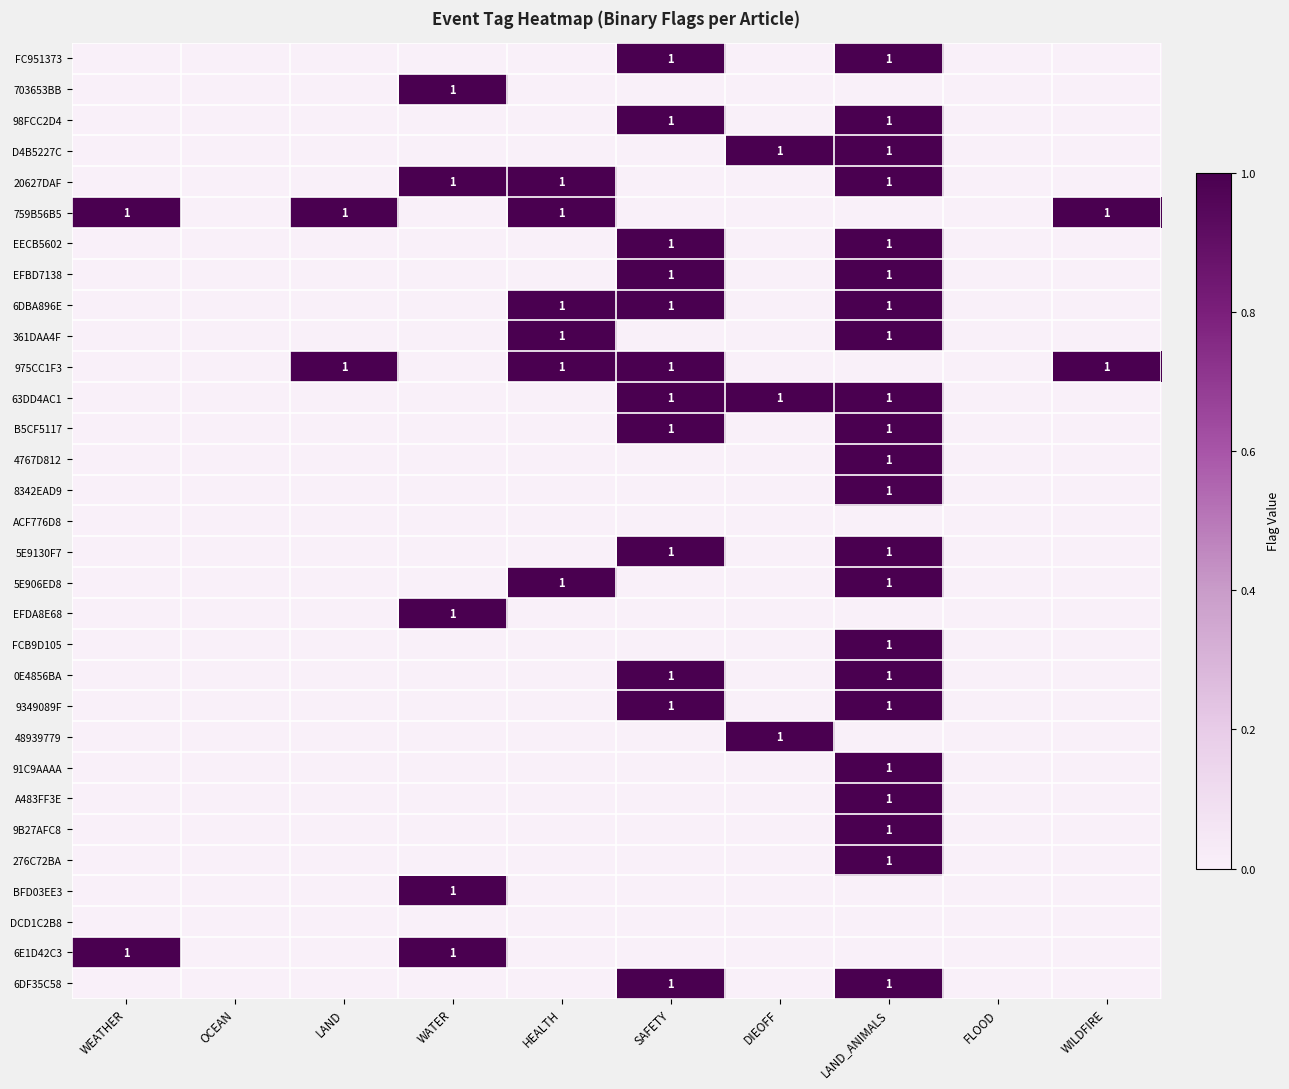

Is it true that B5CF5117 equals 0 at SAFETY?

False